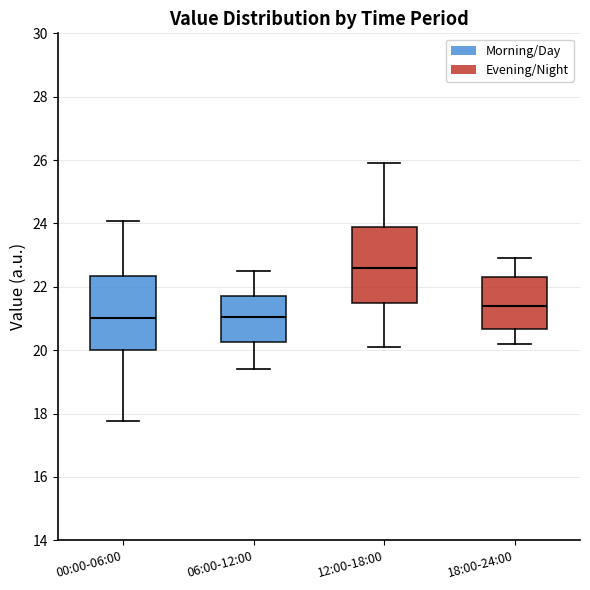

Reading left to right, read every box against the y-axis: the position of its median line, the range the box covers, and the ends of its whiskers. The values are not printed on the chart, so give them approximately, as read against the axis.

00:00-06:00: median 21.0, box 20.0 to 22.4, whiskers 17.8 to 24.0
06:00-12:00: median 21.0, box 20.2 to 21.8, whiskers 19.4 to 22.6
12:00-18:00: median 22.6, box 21.4 to 23.8, whiskers 20.2 to 26.0
18:00-24:00: median 21.4, box 20.6 to 22.4, whiskers 20.2 to 23.0